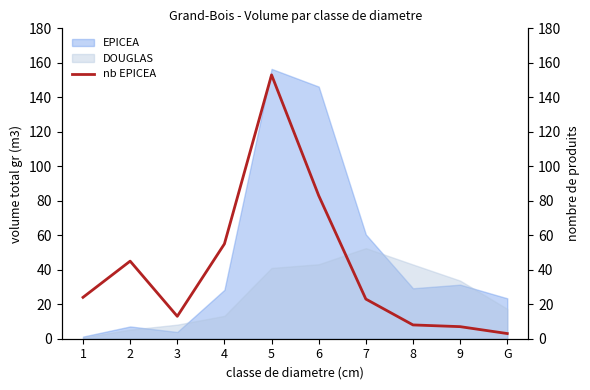

Approximately how many times larger is the value at 4 compared to 9?

7.9